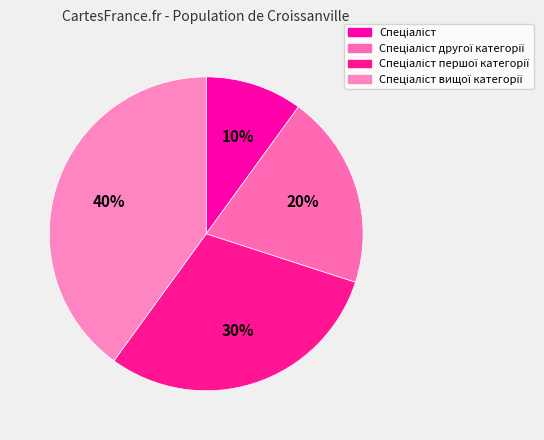

Does Спеціаліст вищої категорії represent more than half of the total?

No